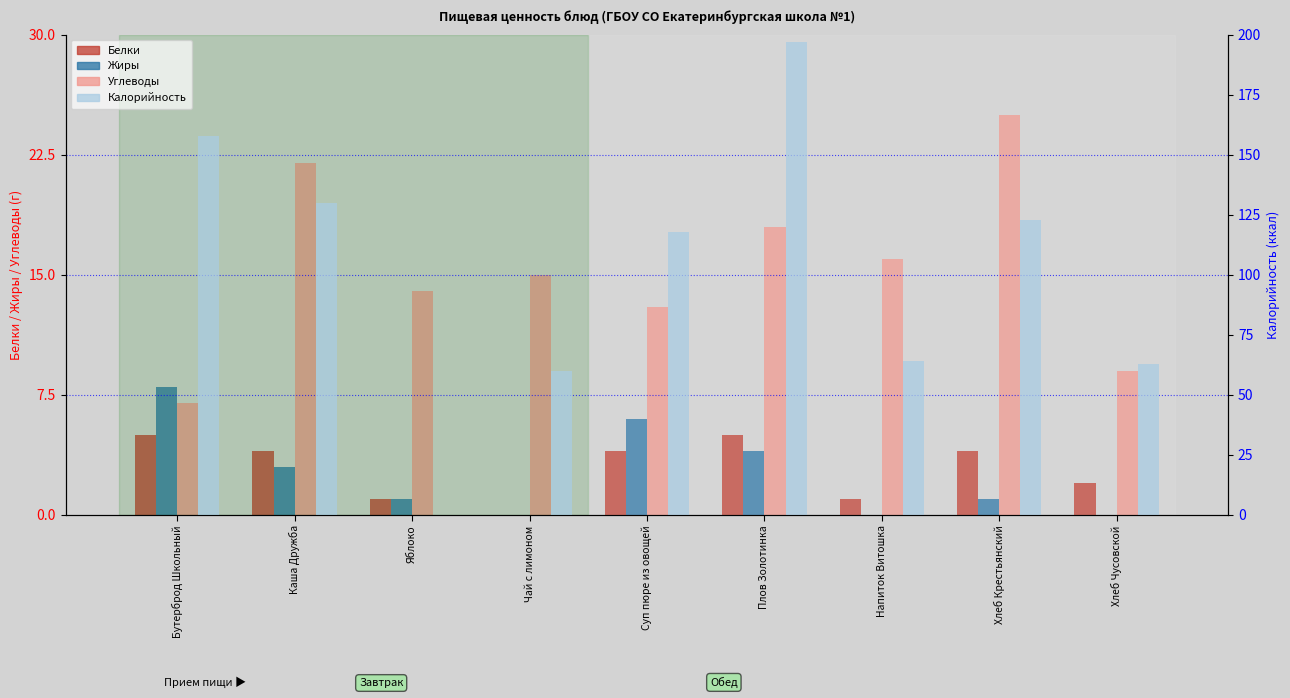

How many Белки values are between 1 and 4?

6